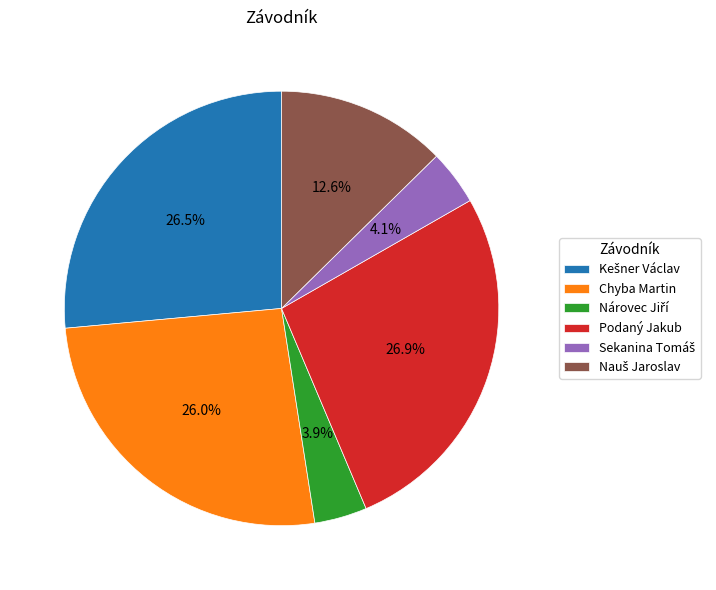

Is the sum of Chyba Martin and Podaný Jakub greater than half?

Yes